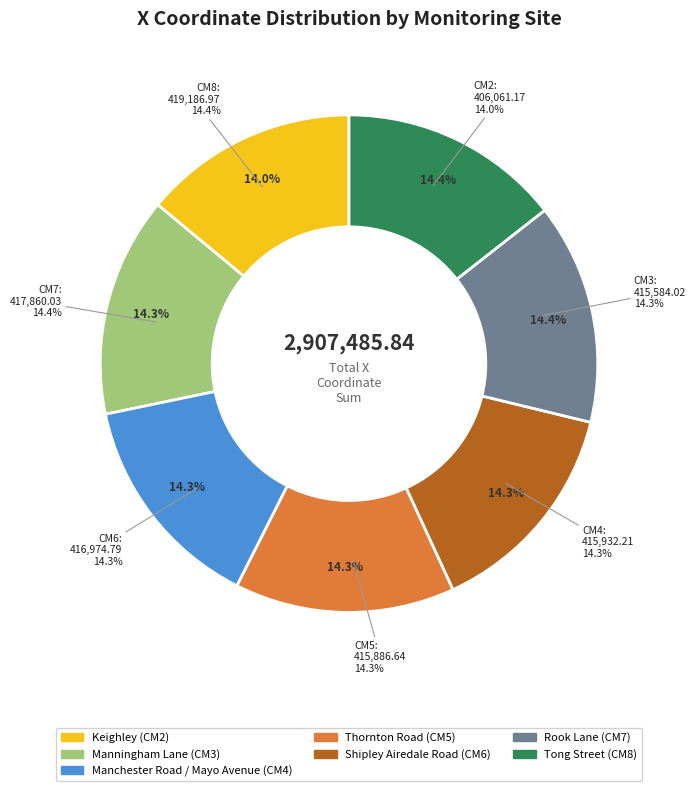

Is it true that Rook Lane is 14% of the pie?

True